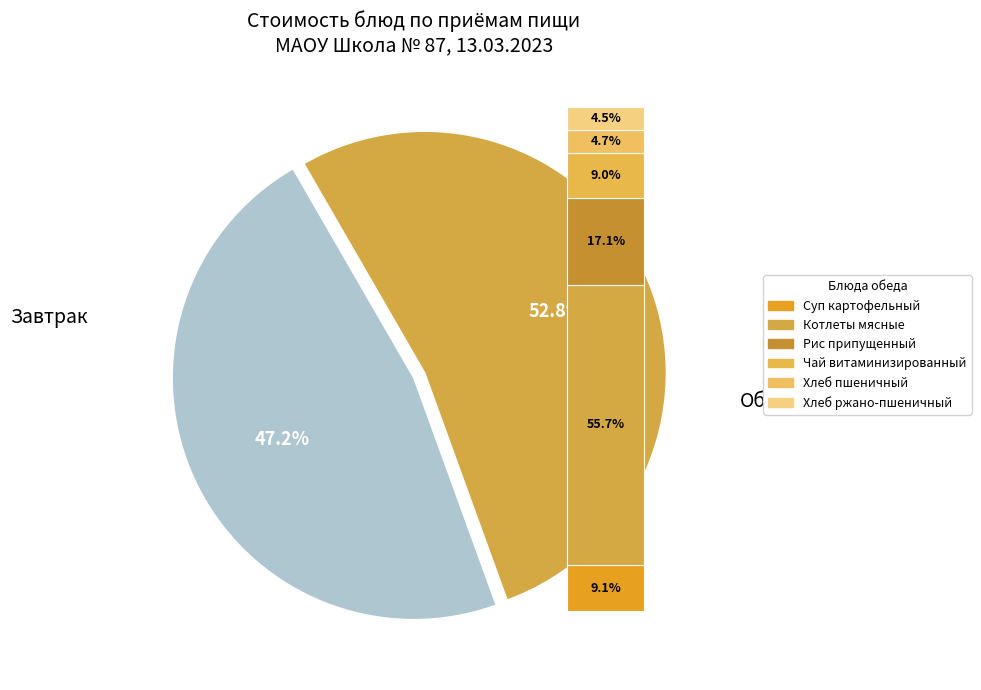

The Чай с сахаром slice represents 11% of the pie. True or false?

False